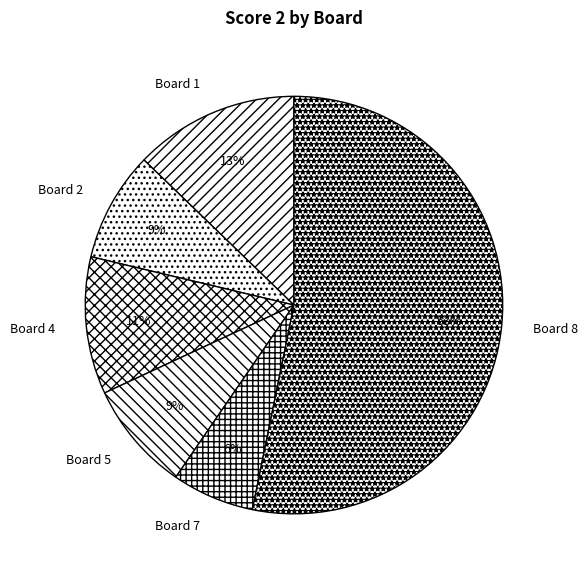

What is the largest slice in the pie chart?

Board 8